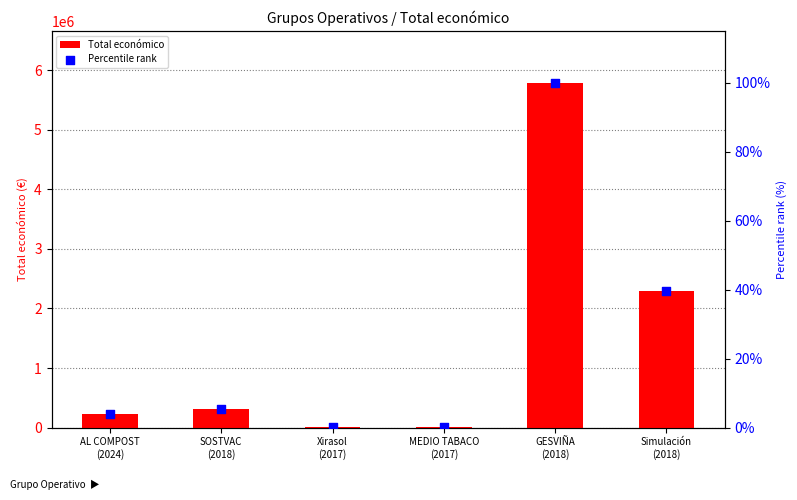

What are all the series names shown in the legend?

Total económico, Percentile rank